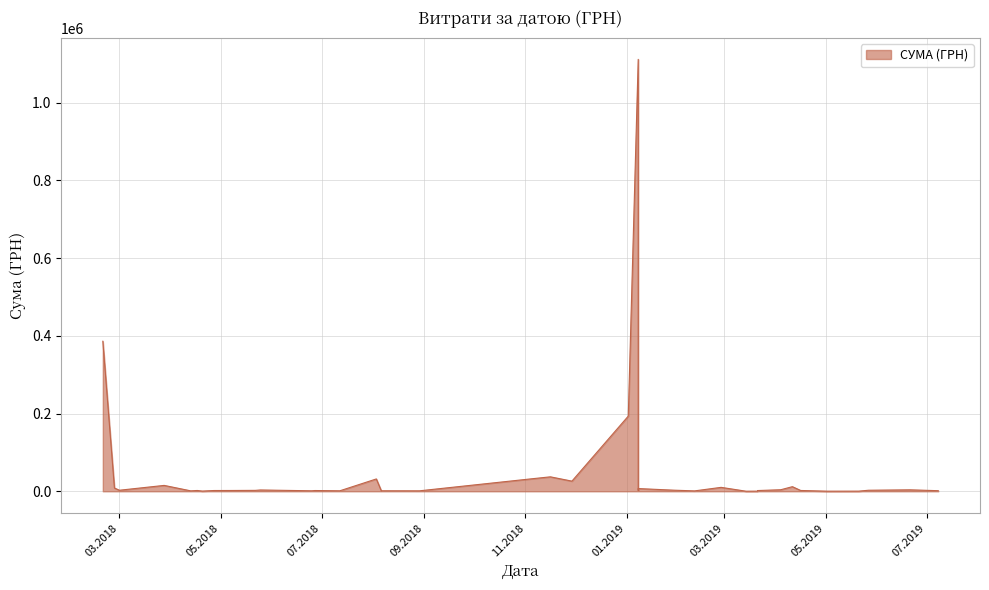

What is the difference between the second highest and minimum values?

386011.3